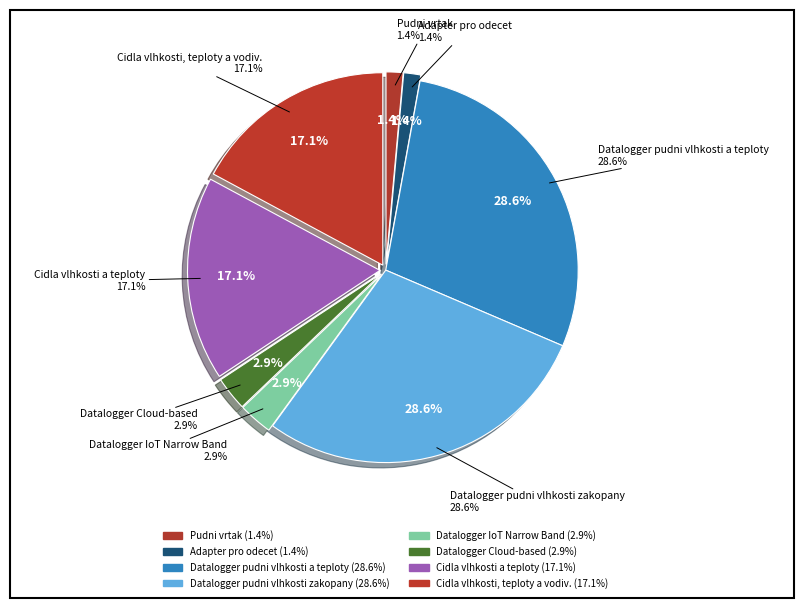

Is it true that 142 is 1% of the pie?

False